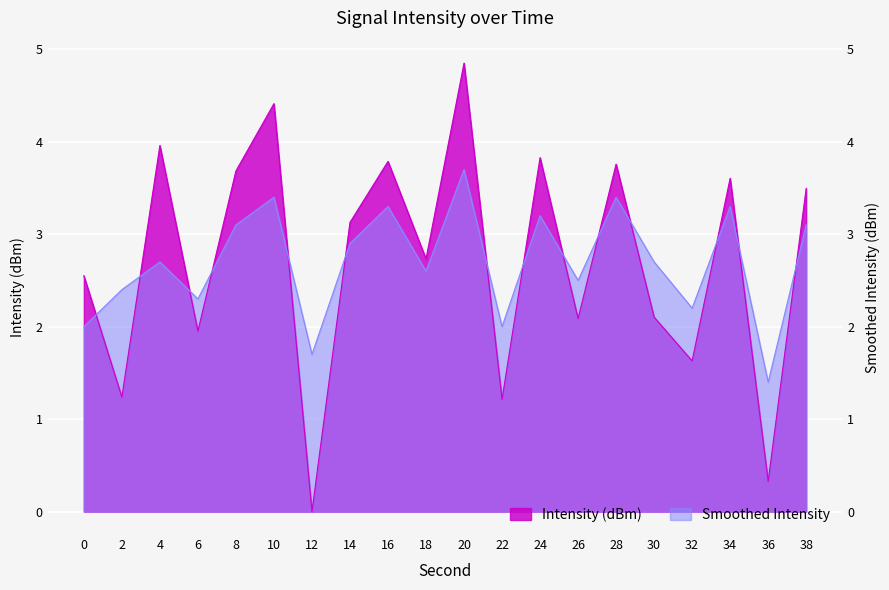

True or false: Intensity (dBm) has more than 2 points higher than both neighbors.

True